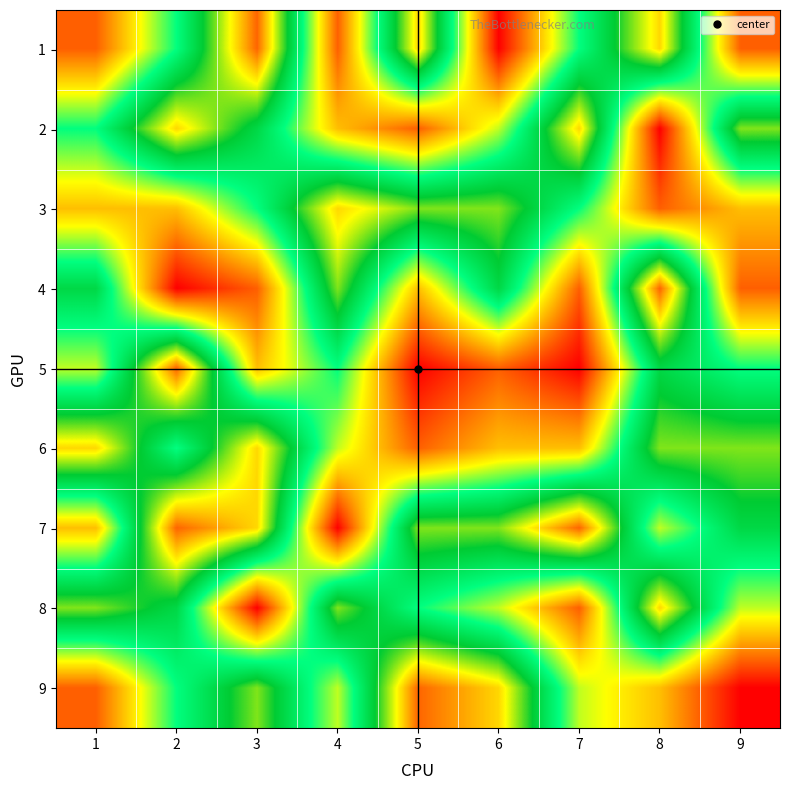

Reading right to left, extract all data points from this chart.

1: 9=2	8=8	7=5	6=1	5=8	4=2	3=9	2=5	1=2
2: 9=7	8=1	7=8	6=4	5=2	4=3	3=6	2=8	1=5
3: 9=3	8=2	7=5	6=7	5=7	4=8	3=5	2=3	1=3
4: 9=2	8=9	7=2	6=6	5=3	4=7	3=2	2=1	1=6
5: 9=5	8=6	7=1	6=2	5=1	4=5	3=3	2=9	1=4
6: 9=7	8=7	7=3	6=3	5=2	4=4	3=8	2=5	1=8
7: 9=6	8=4	7=9	6=7	5=7	4=1	3=8	2=9	1=3
8: 9=4	8=8	7=2	6=4	5=5	4=7	3=1	2=6	1=7
9: 9=1	8=3	7=4	6=8	5=9	4=4	3=7	2=5	1=2